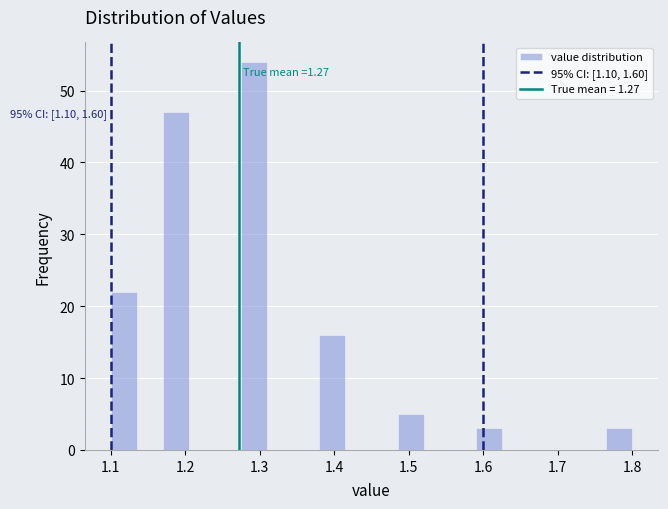

Around what value on the x-axis is the tallest bar? Give the approximate position of its centre, as read against the axis.

1.29